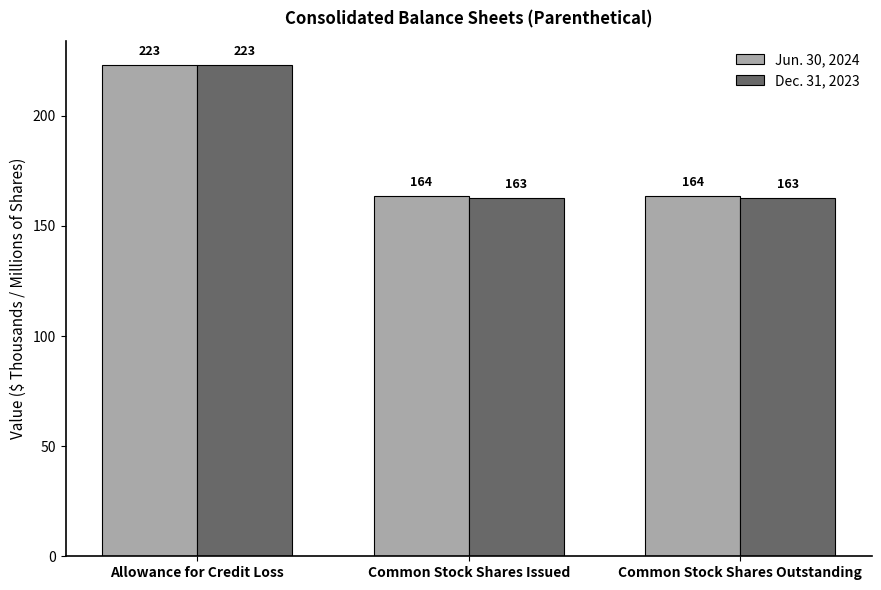

What is the sum of the Jun. 30, 2024 values at Common Stock Shares Outstanding and Allowance for Credit Loss?

386.7